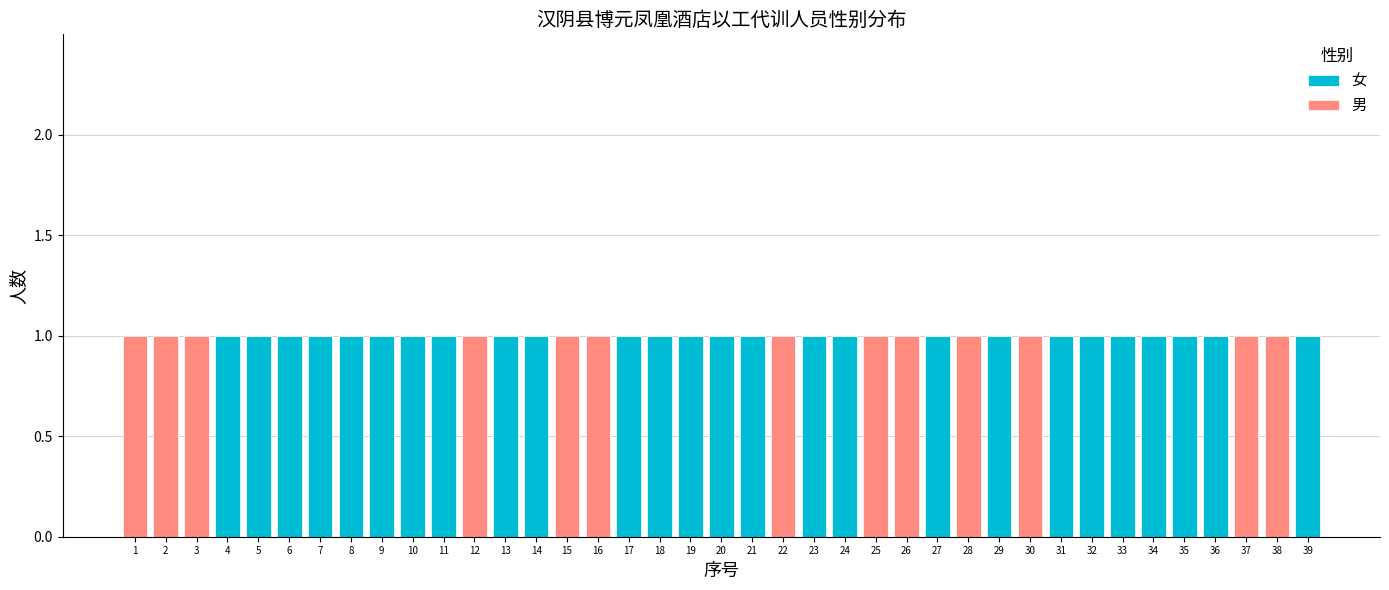

True or false: 女 has a value of 0 at 12.

True